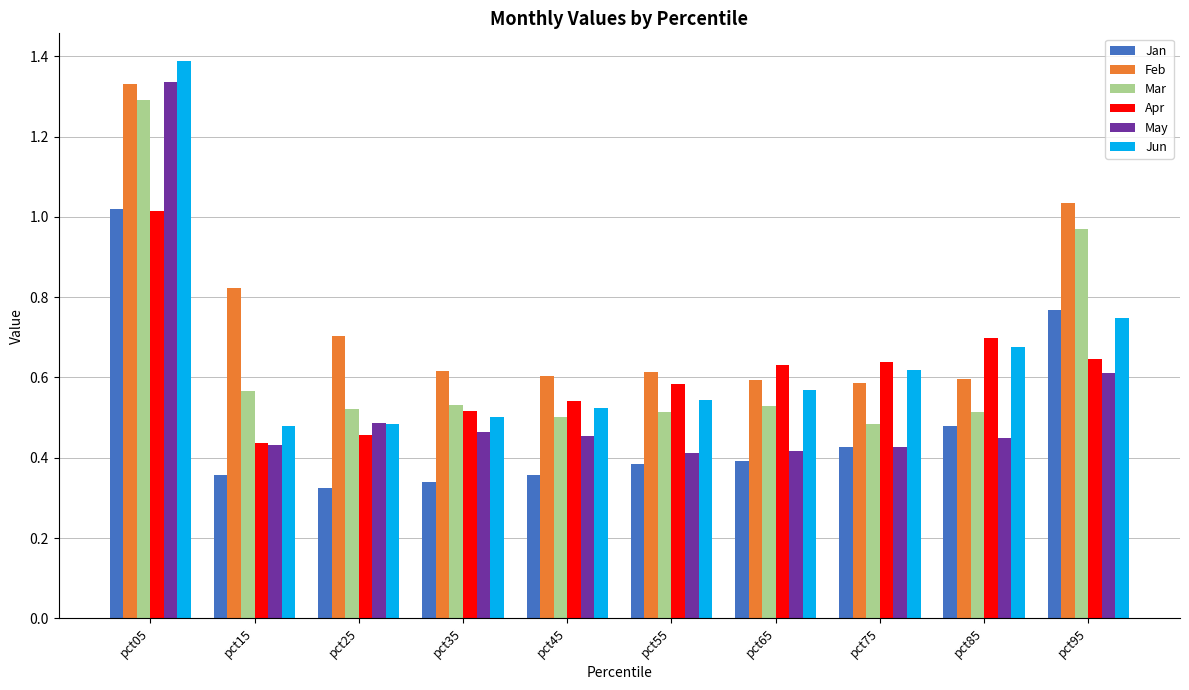

Which series has the largest total across all categories?

Feb